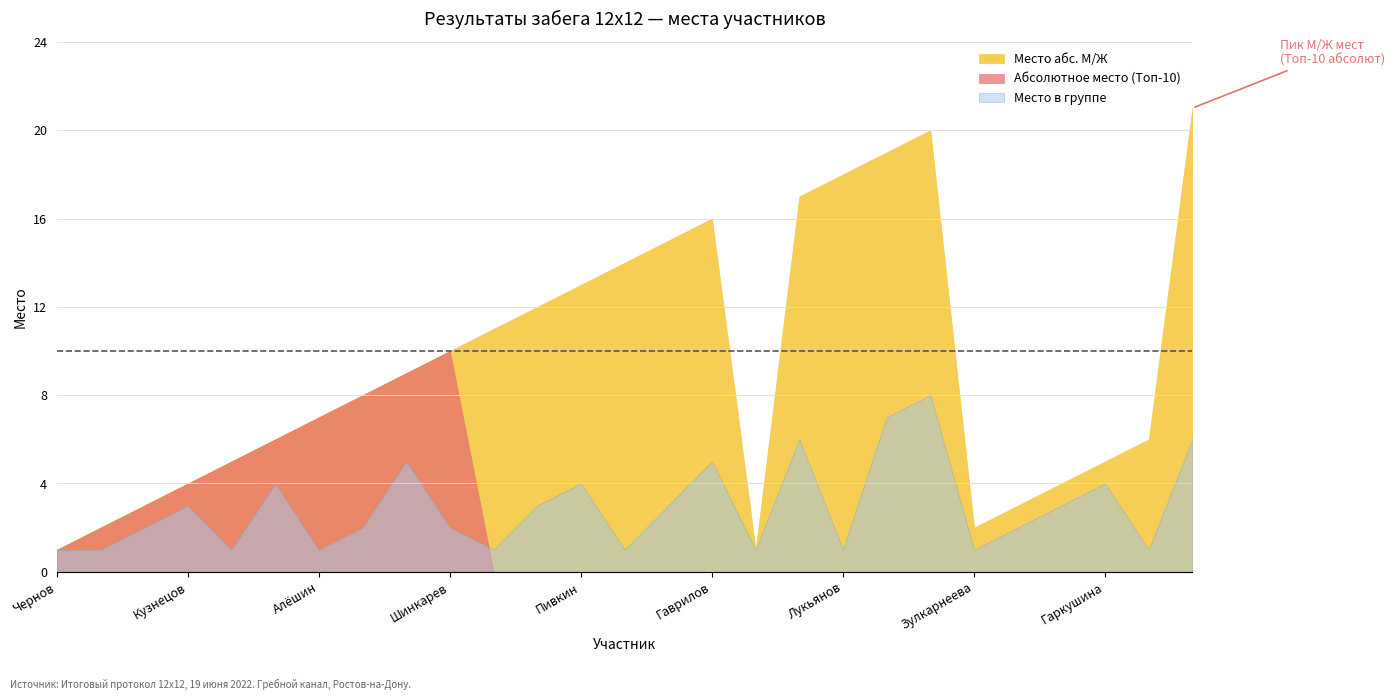

What is the minimum value for Абсолютное место?

1